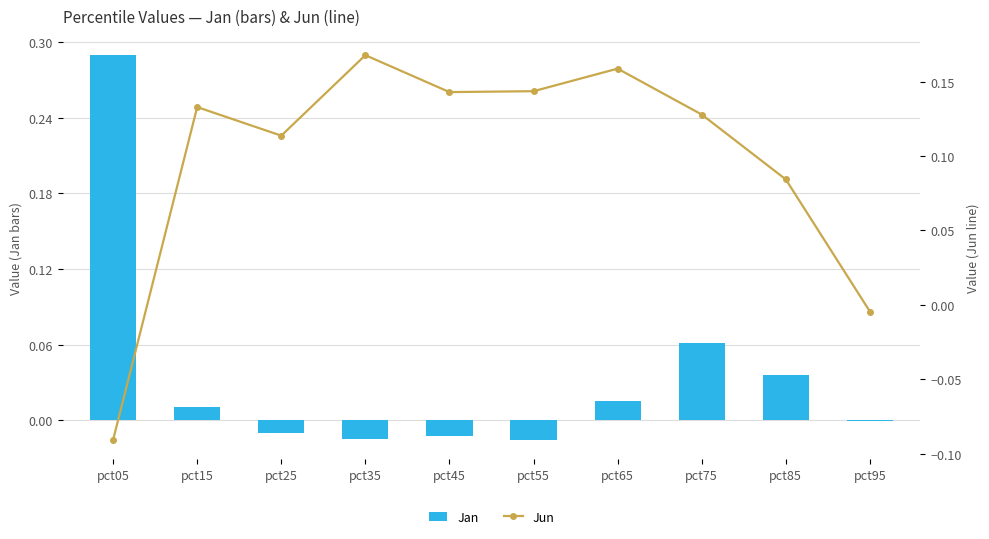

Is it true that Jan equals -0.0 at pct55?

True